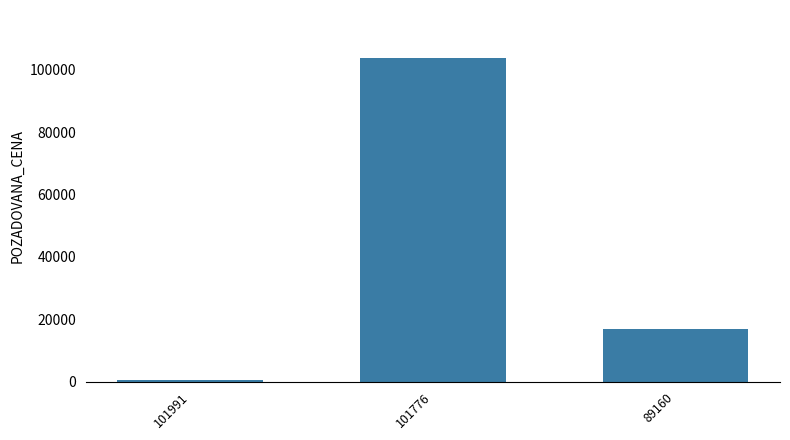

True or false: the data shows 29612 at 89160.

False